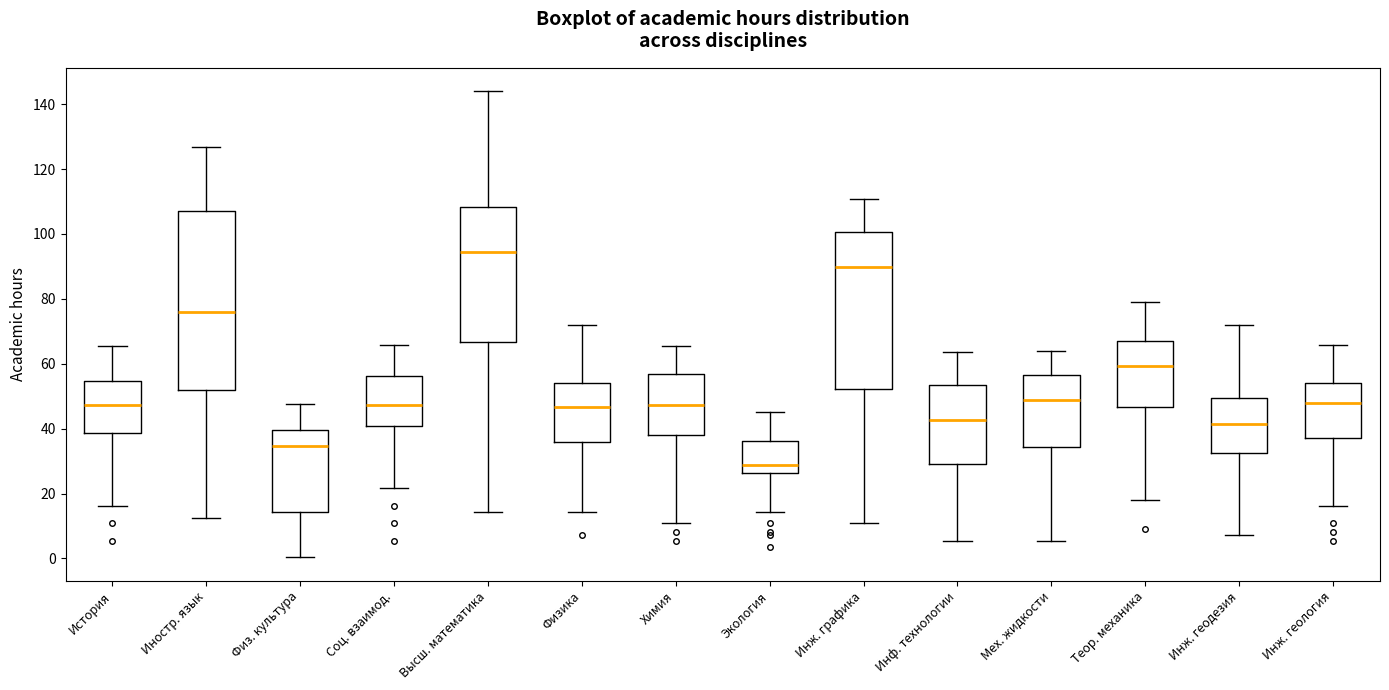

Reading left to right, transcribe this box plot: for each box, give where its median line is, the range the box spans, and where its two whiskers end, as read against the y-axis. The values are not printed on the chart, so give them approximately, as read against the axis.

История: median 48, box 38 to 54, whiskers 16 to 66
Иностр. язык: median 76, box 52 to 108, whiskers 12 to 126
Физ. культура: median 34, box 14 to 40, whiskers 0 to 48
Соц. взаимод.: median 48, box 40 to 56, whiskers 22 to 66
Высш. математика: median 94, box 66 to 108, whiskers 14 to 144
Физика: median 46, box 36 to 54, whiskers 14 to 72
Химия: median 48, box 38 to 56, whiskers 10 to 66
Экология: median 28, box 26 to 36, whiskers 14 to 46
Инж. графика: median 90, box 52 to 100, whiskers 10 to 110
Инф. технологии: median 42, box 28 to 54, whiskers 6 to 64
Мех. жидкости: median 48, box 34 to 56, whiskers 6 to 64
Теор. механика: median 60, box 46 to 68, whiskers 18 to 80
Инж. геодезия: median 42, box 32 to 50, whiskers 8 to 72
Инж. геология: median 48, box 38 to 54, whiskers 16 to 66